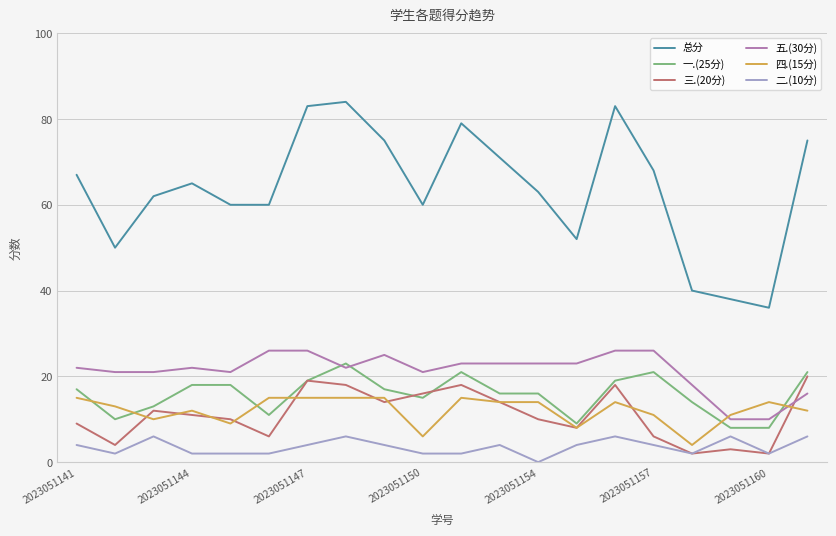

Which series has the largest total across all categories?

总分